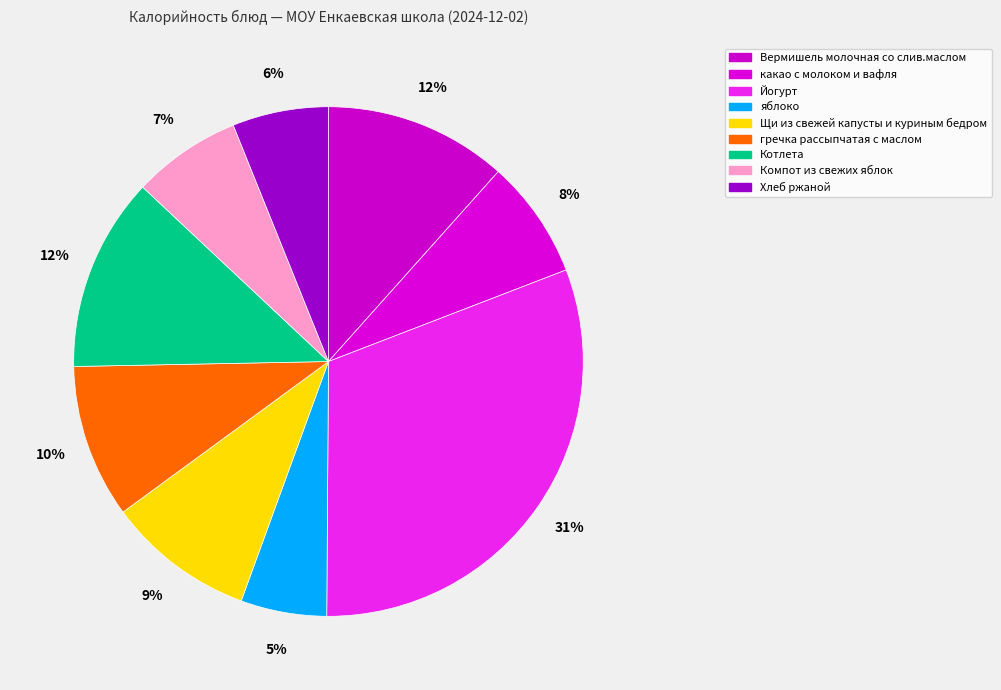

Count the number of slices in the pie.

9